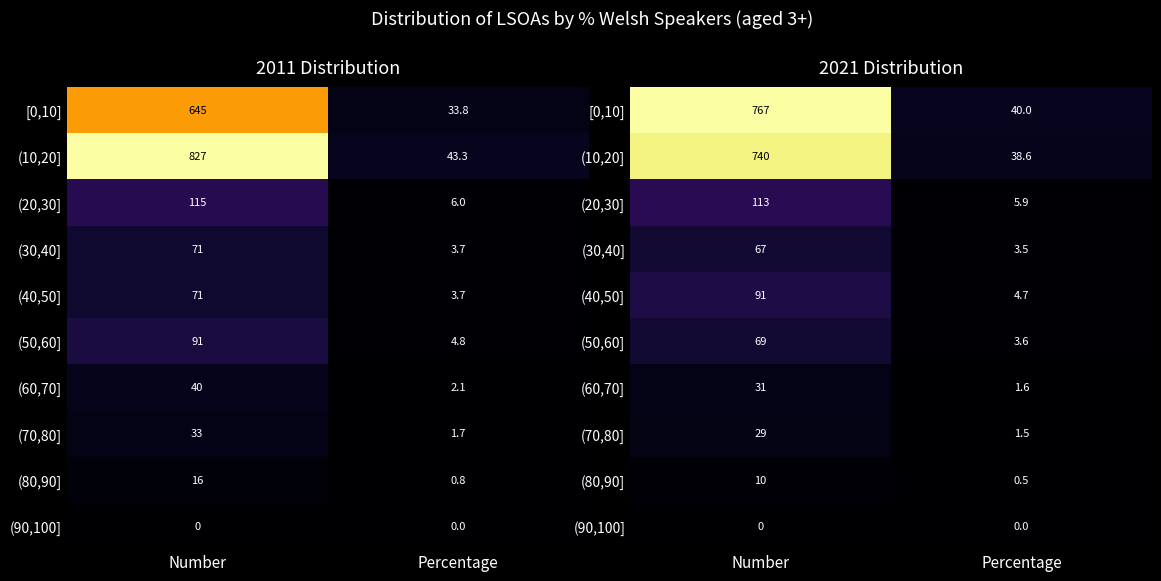

At which category does the chart reach its peak across all series?

Number